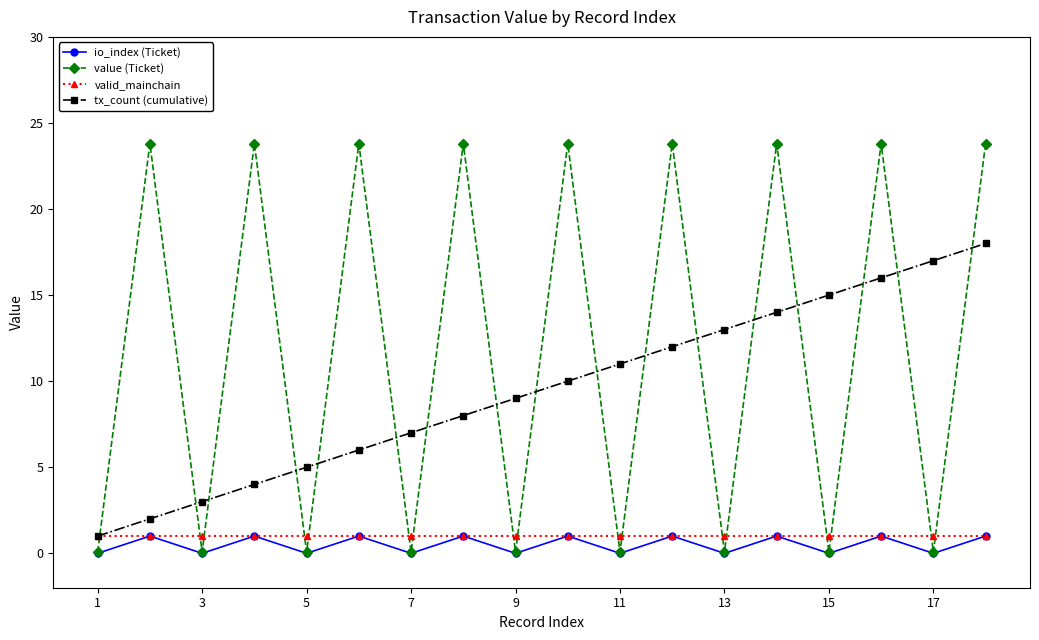

What is the value of the tx_count (cumulative) point at the 2nd from the left?

2.0